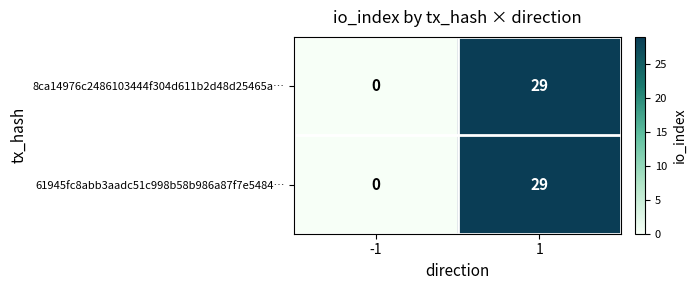

Reading right to left, list all the values displayed in this chart.

8ca14976c2486103444f304d611b2d48d25465a…: 1=29	-1=0
61945fc8abb3aadc51c998b58b986a87f7e5484…: 1=29	-1=0